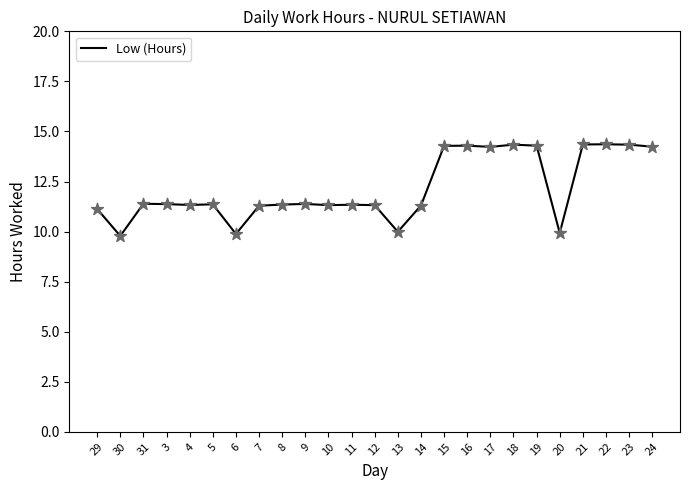

What is the change in value from 15 to 21?

+0.1